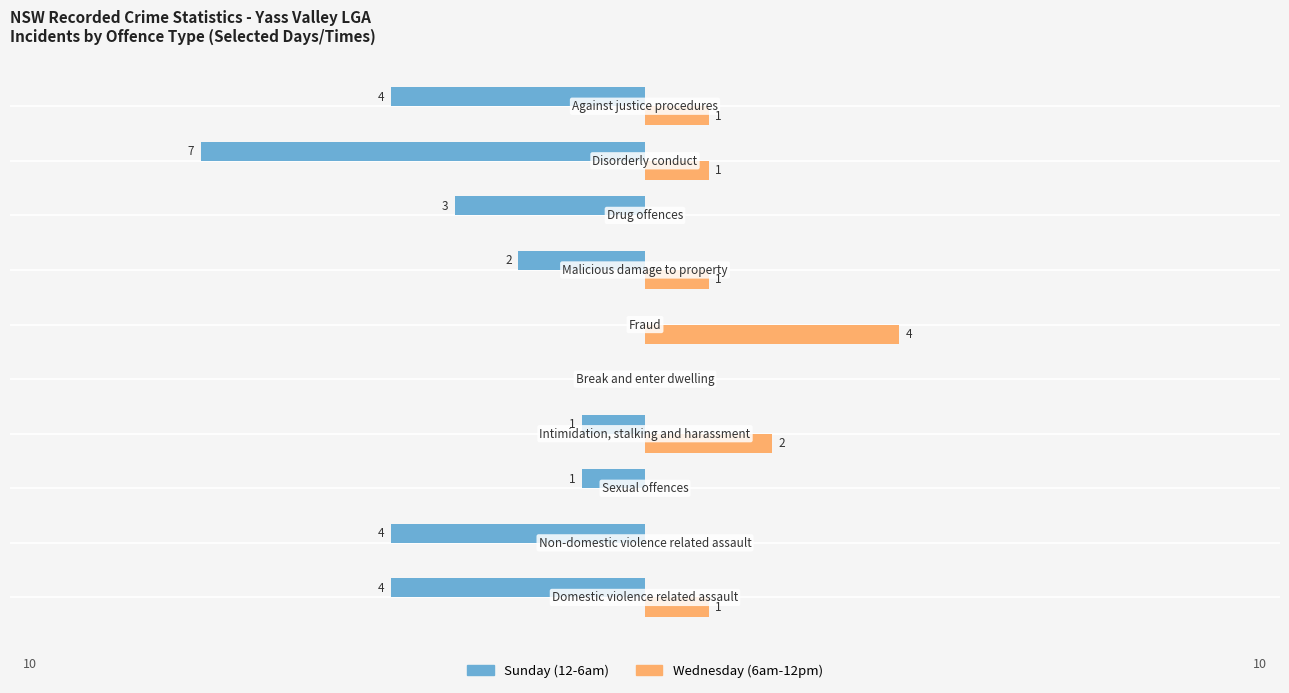

Which series has the largest total across all categories?

Wednesday (6am-12pm)